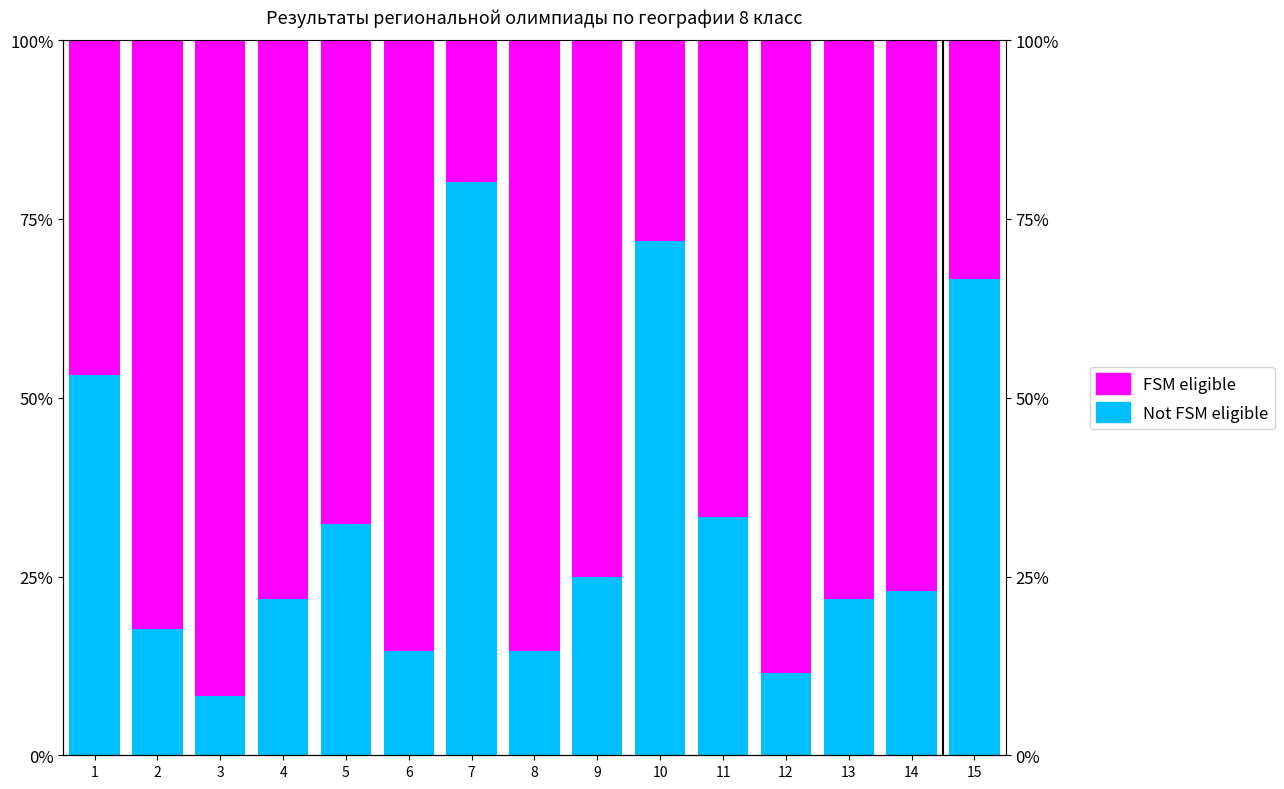

At which label does Not FSM eligible first exceed 22?

1